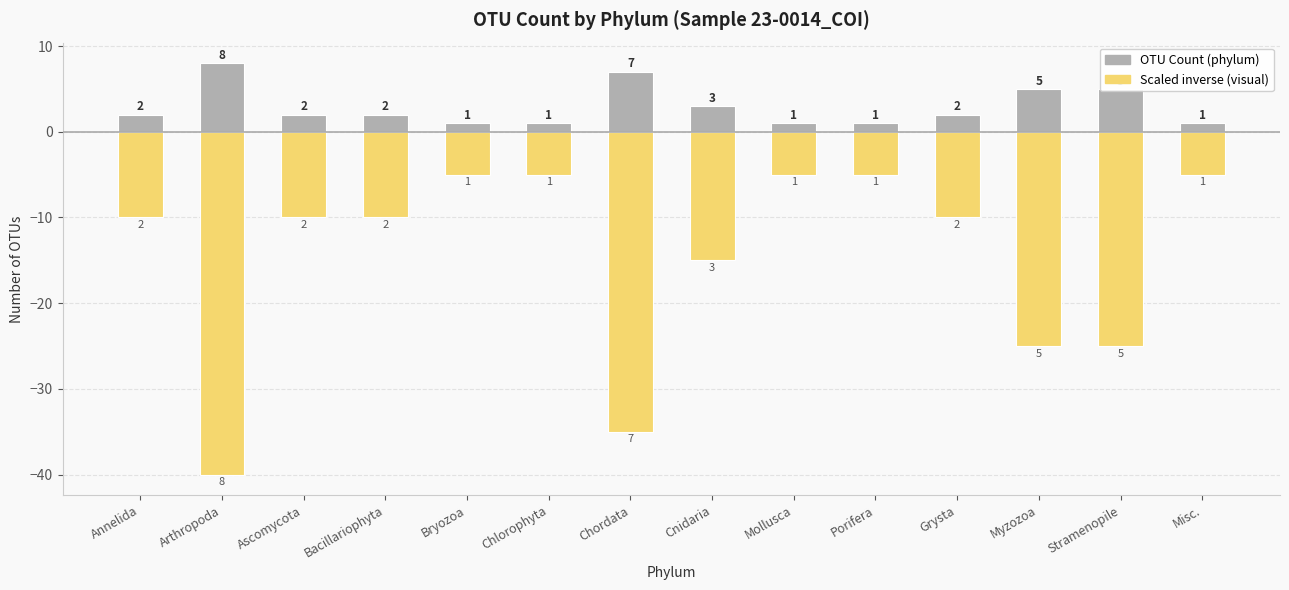

Which label corresponds to the smallest value in the chart?

Arthropoda